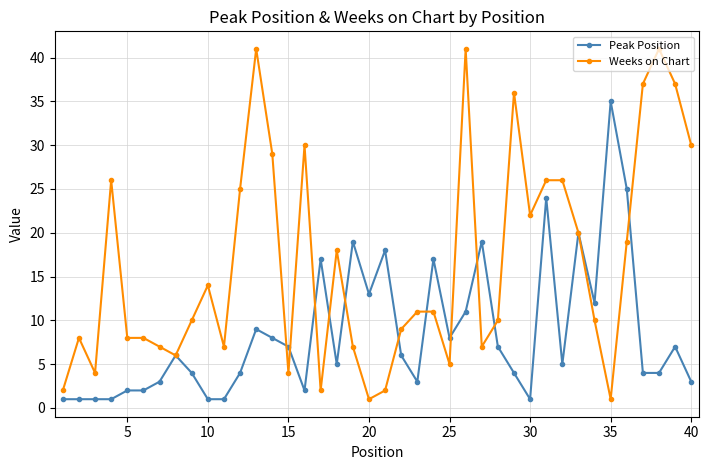

List the series in order of their overall mean, lowest first.

Peak Position, Weeks on Chart